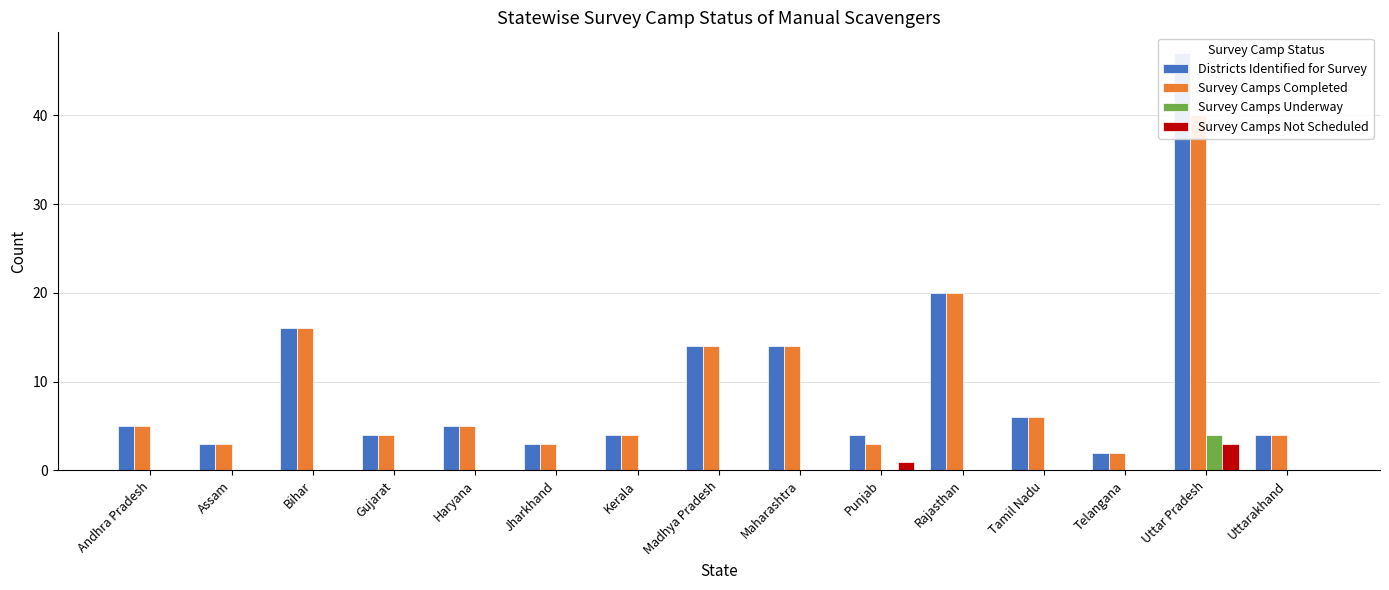

What is the difference between the maximum and minimum values in the Survey Camps Completed series?

38